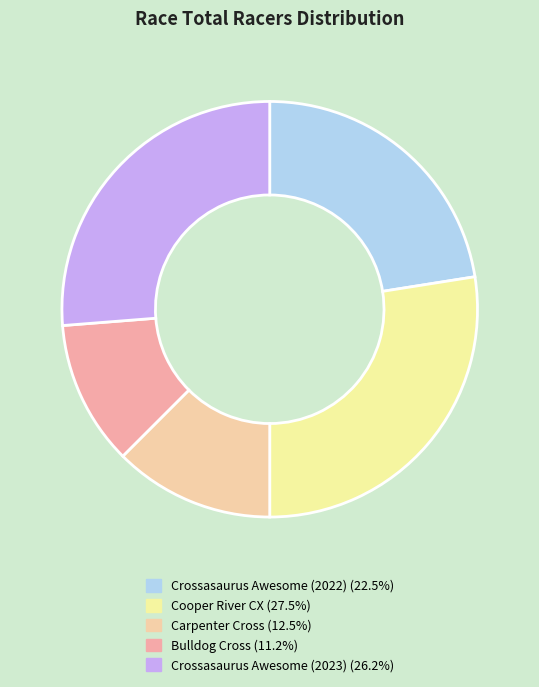

Which category has the smallest portion of the pie?

Bulldog Cross